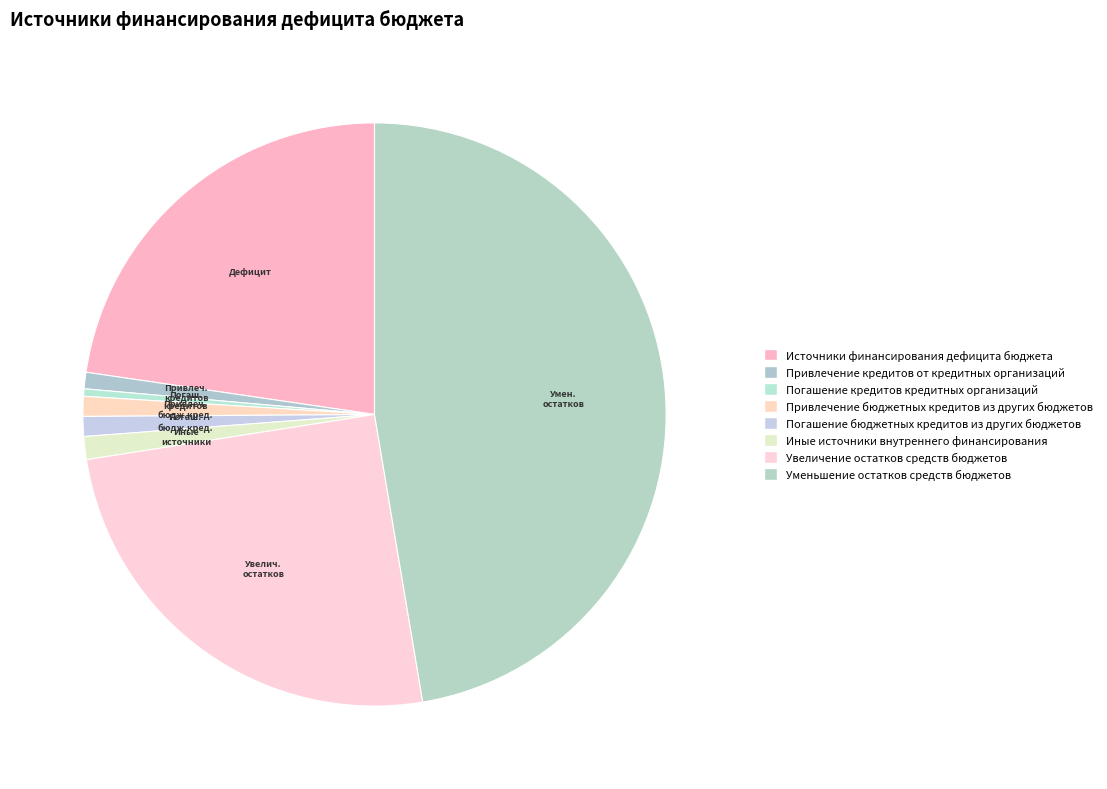

The Привлечение кредитов от кредитных организаций slice represents 9% of the pie. True or false?

False